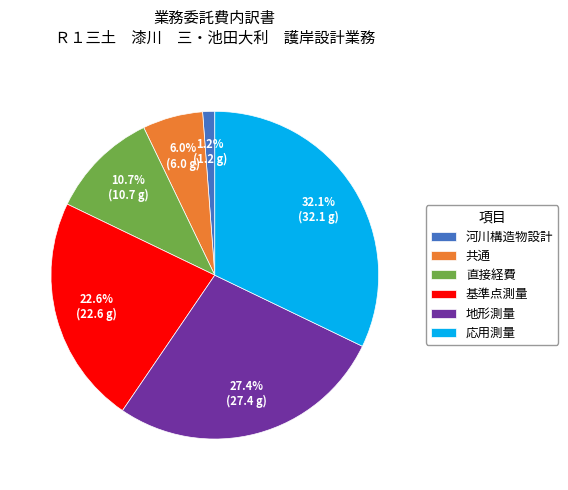

To the nearest percent, what is the difference between the largest and smallest slice percentages?

31%